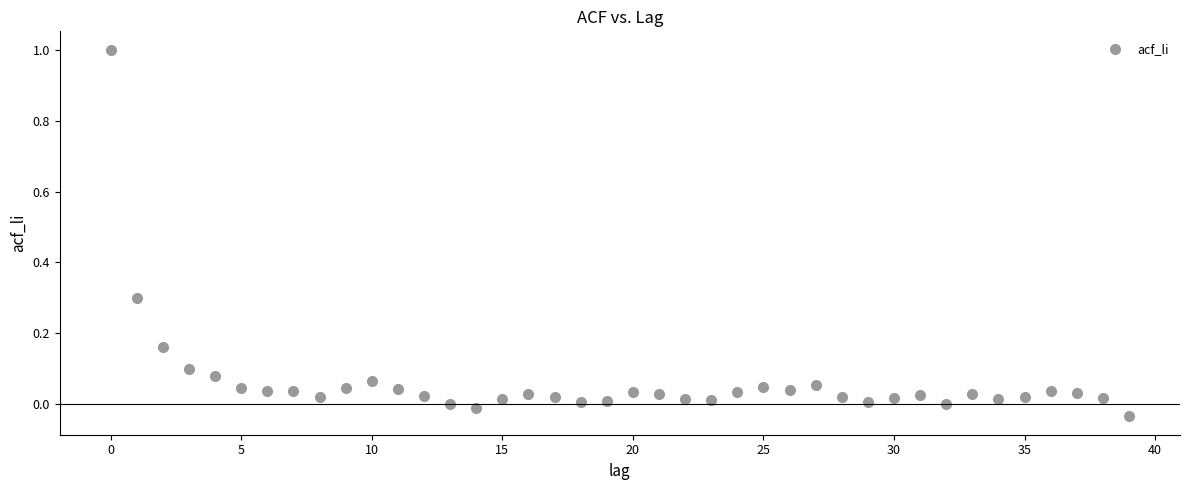

What is the range of Y values (max minus min)?

1.0